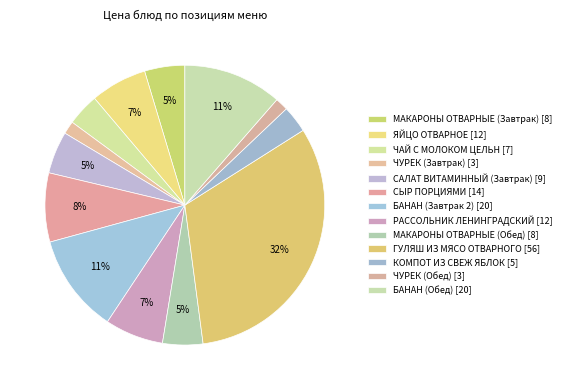

To the nearest percent, what is the difference between the largest and smallest slice percentages?

30%